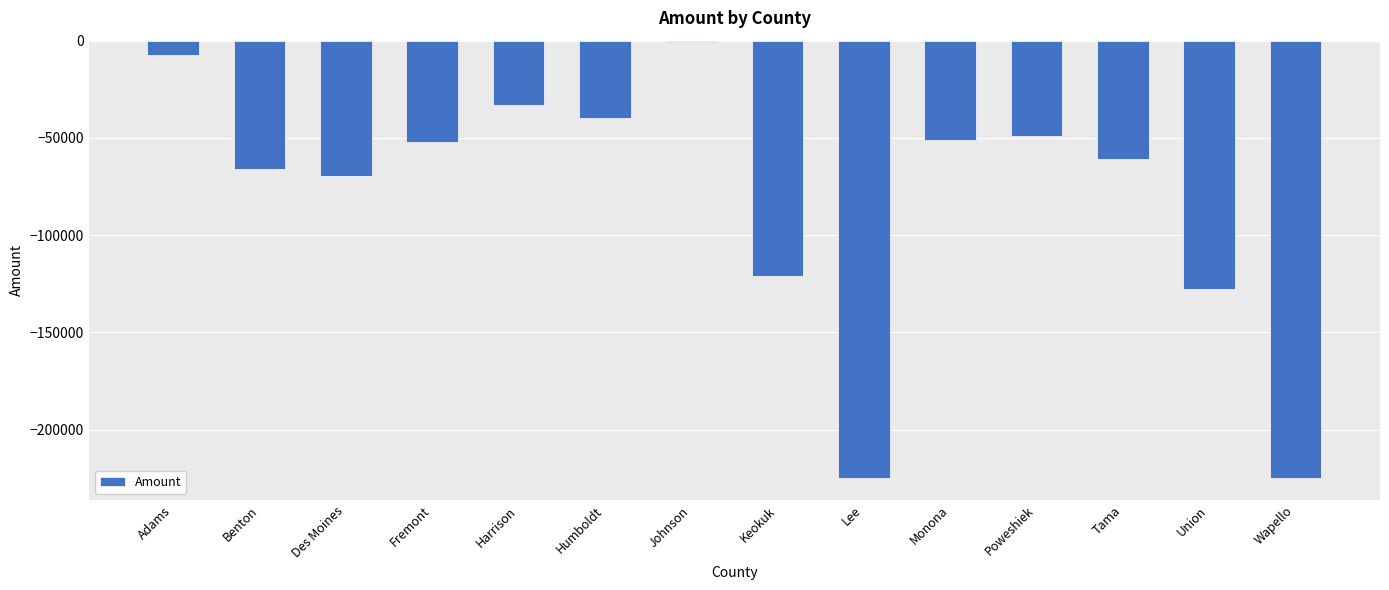

What is the sum of all values?

-1127861.7